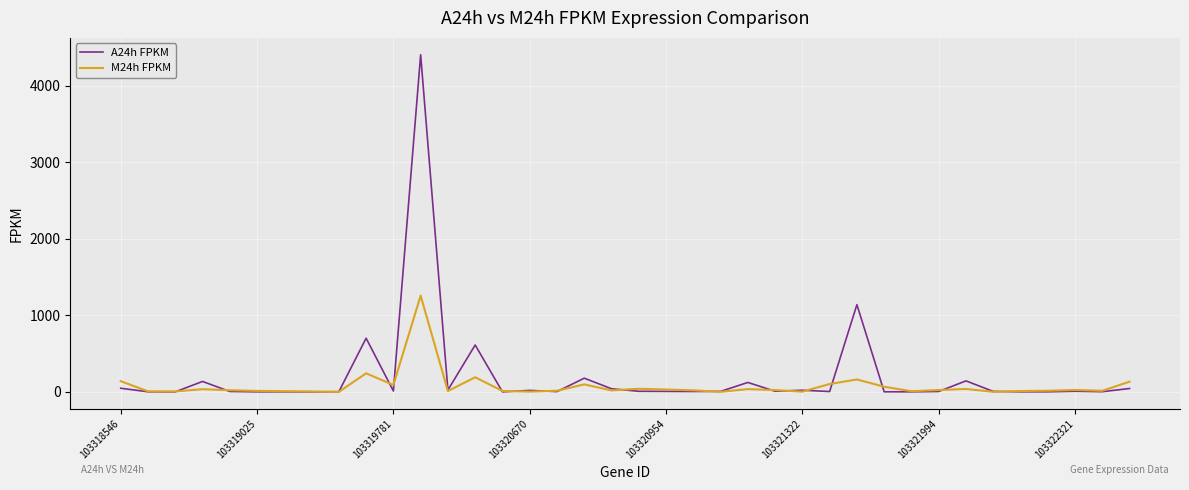

How many lines are shown in the chart?

2